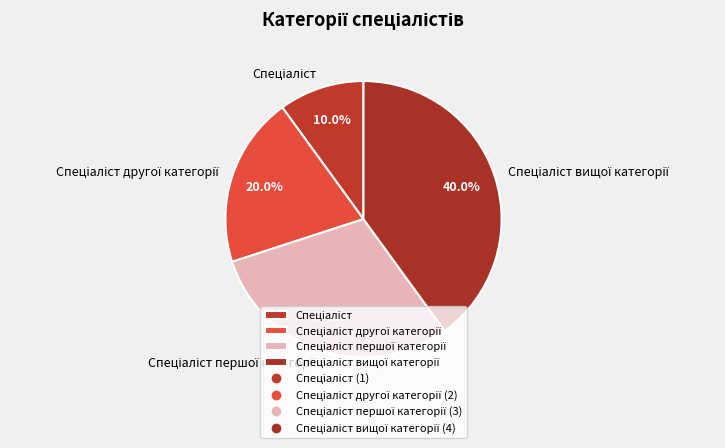

To the nearest percent, what is the average slice percentage?

25%